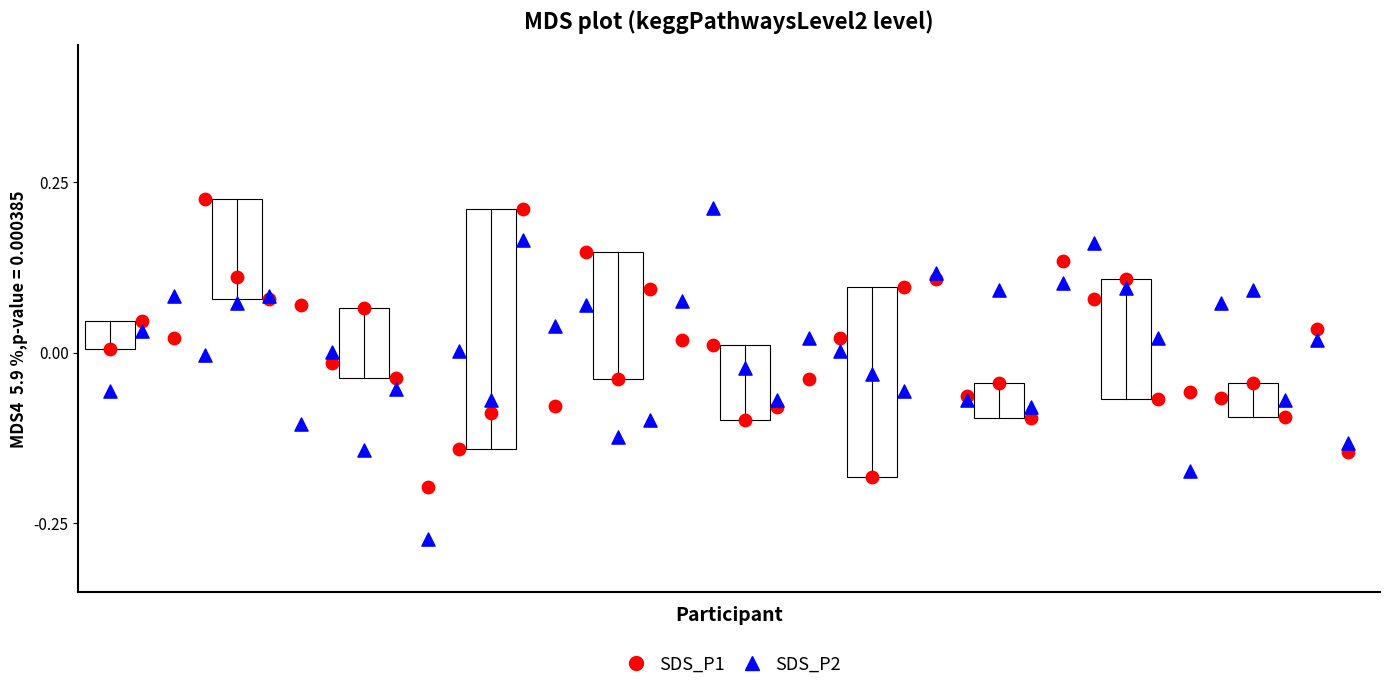

Which series contains the lowest Y value?

SDS_P2